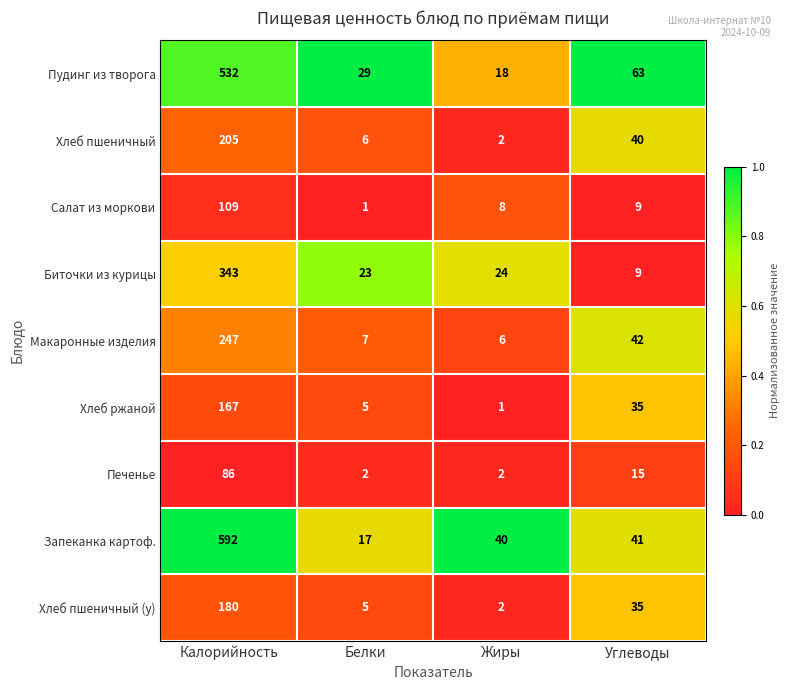

What is the total value across all series at Белки?

95